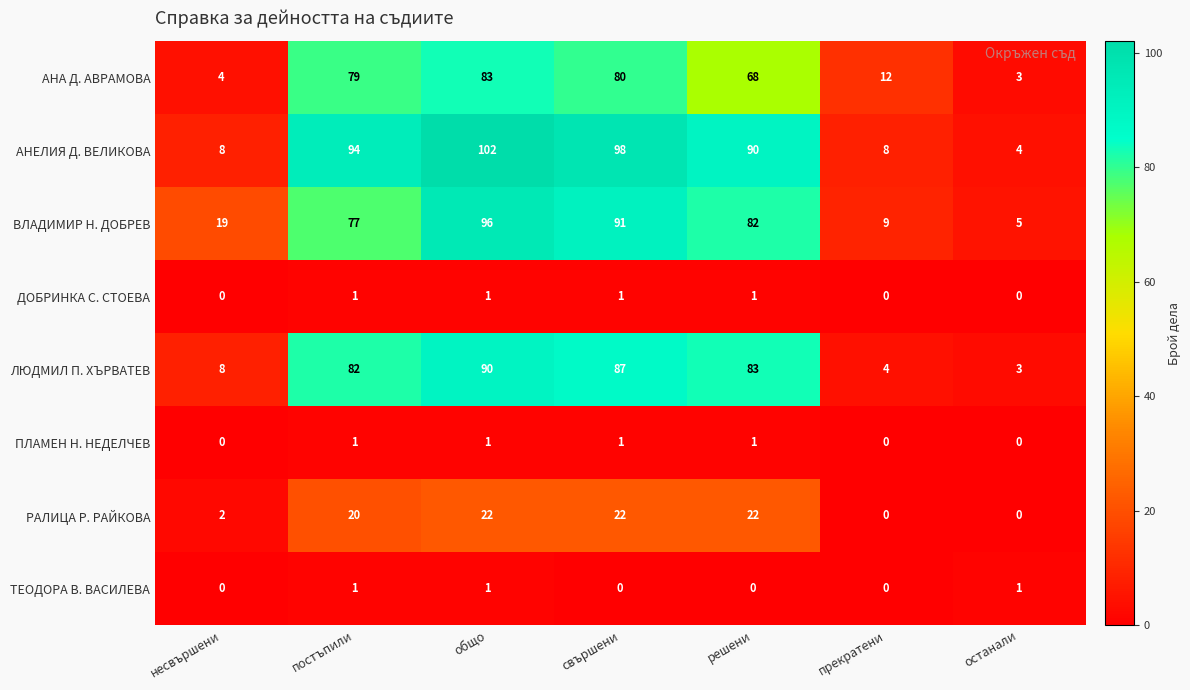

What is the sum of the АНЕЛИЯ Д. ВЕЛИКОВА values at решени and постъпили?

184